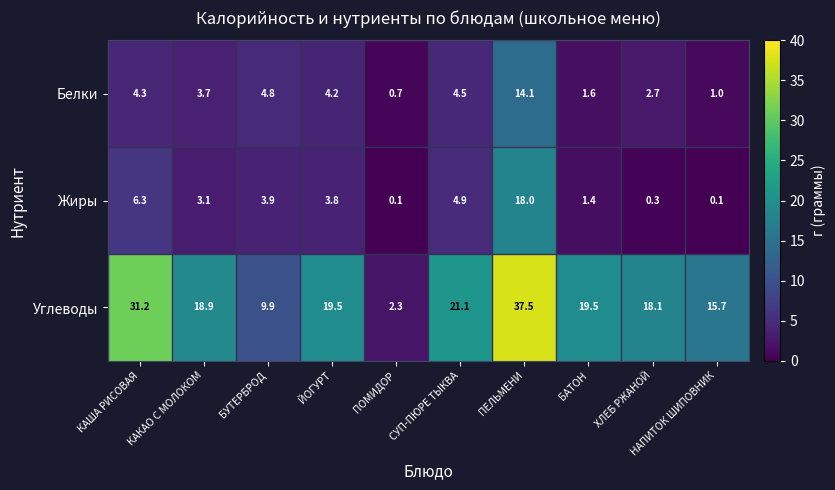

At which category is the sum across all series the highest?

ПЕЛЬМЕНИ